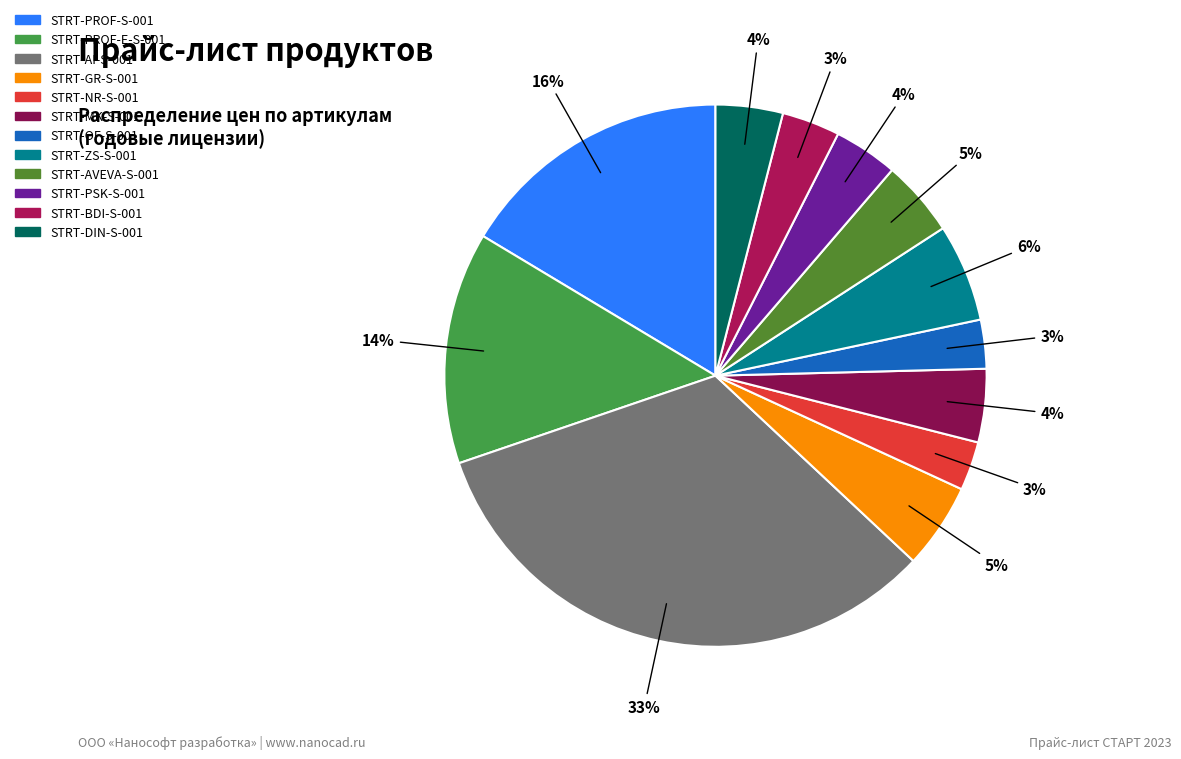

The STRT-NR-S-001 slice represents 17% of the pie. True or false?

False